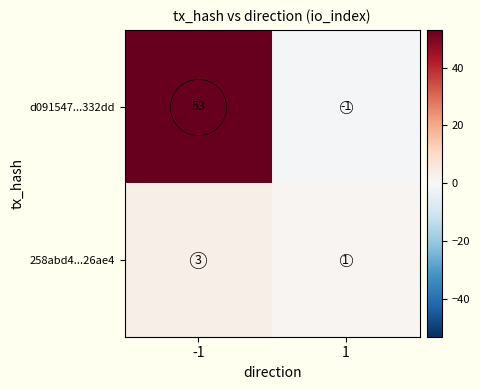

What is the average value of the d091547...332dd series?

26